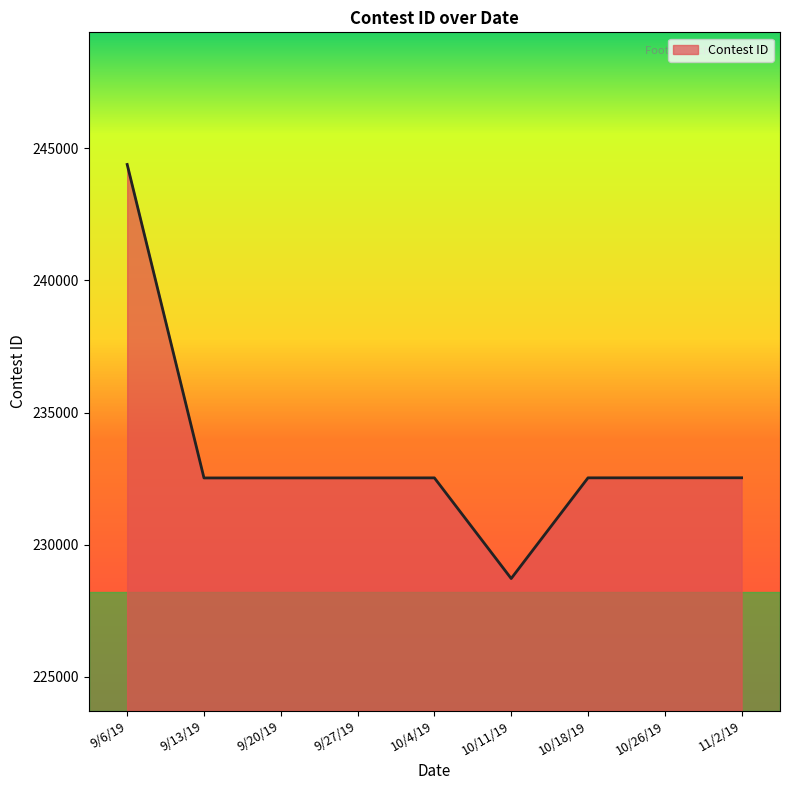

Approximately how many times larger is the value at 9/27/19 compared to 11/2/19?

1.0